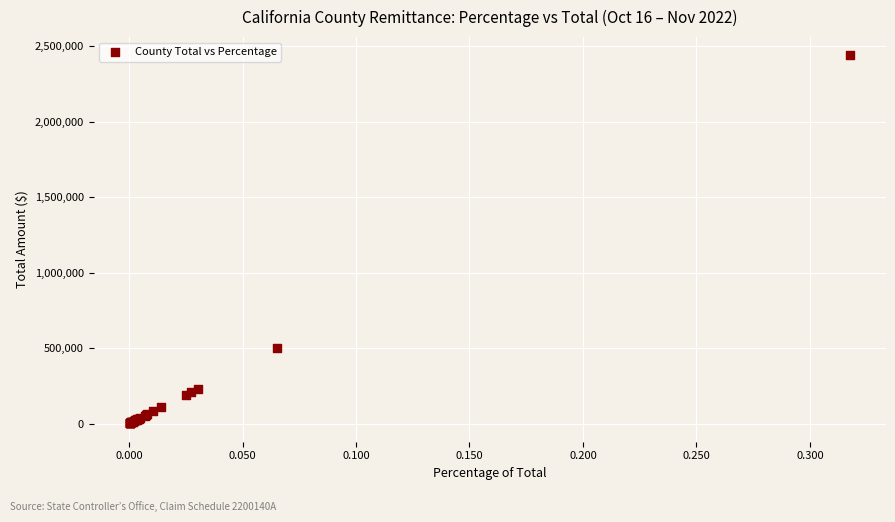

What Y value in the scatter plot is closest to 1219774?

501515.8